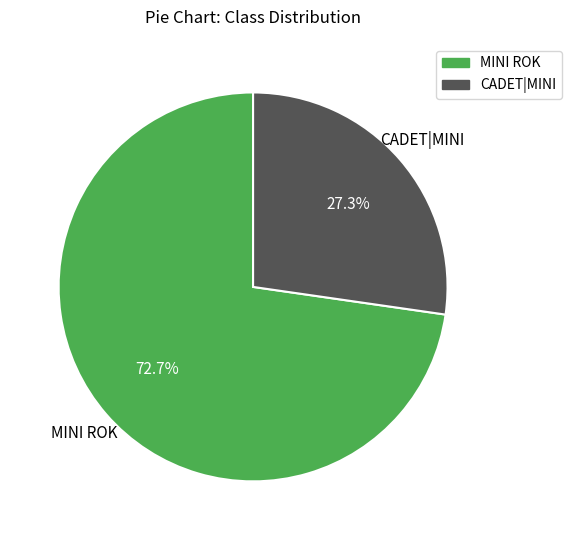

To the nearest percent, what percentage of the pie is MINI ROK?

73%